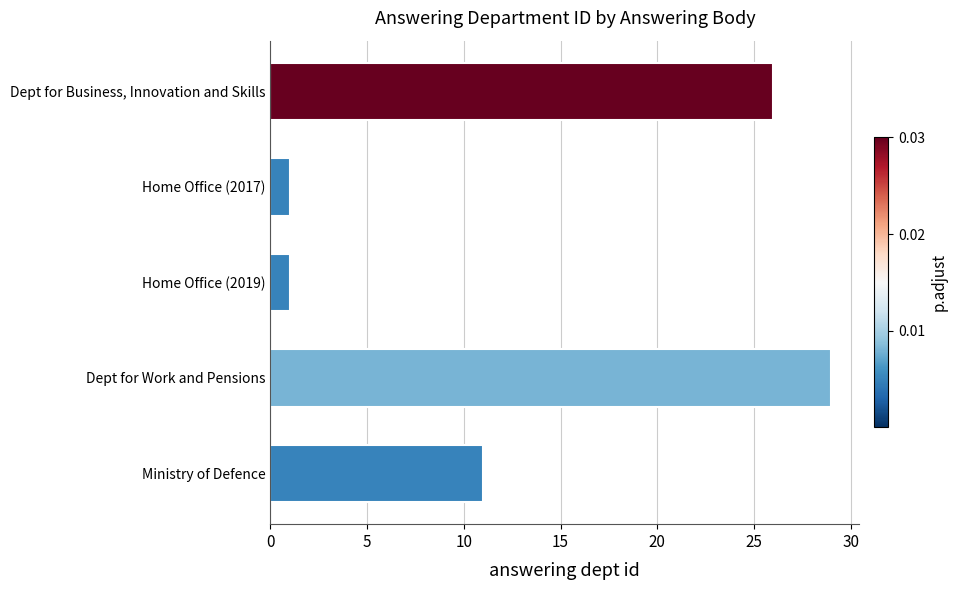

Reading bottom to top, what are all the values shown in this chart?

11	29	1	1	26